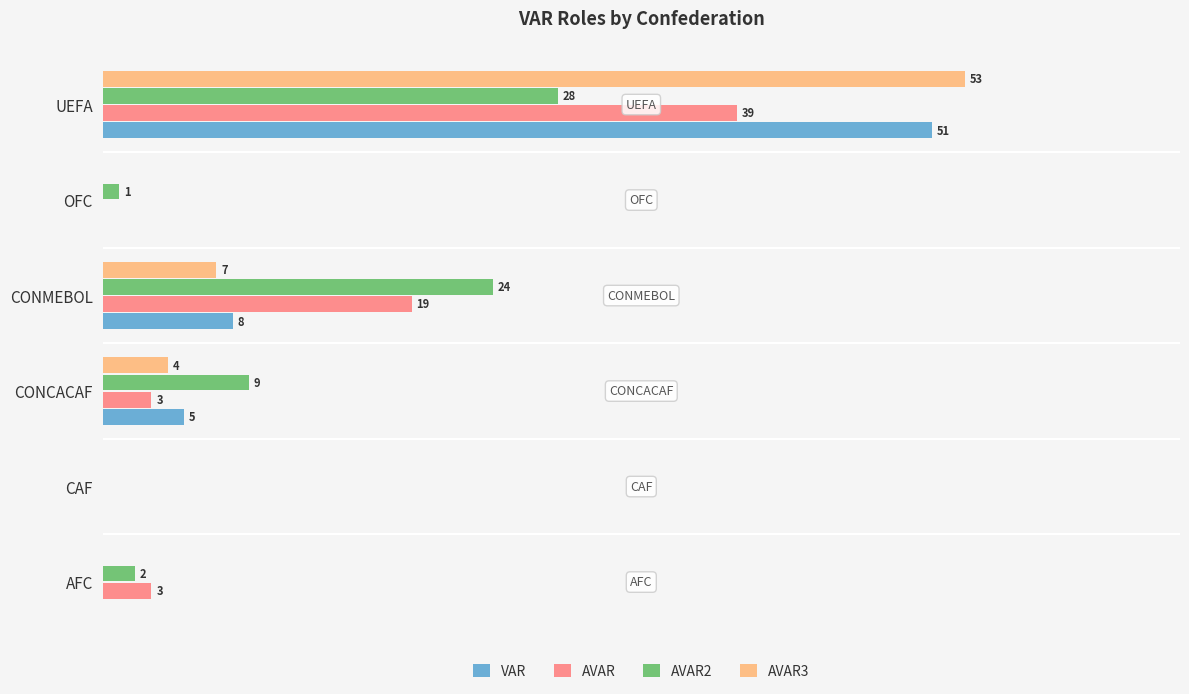

At which label does VAR reach its peak?

UEFA